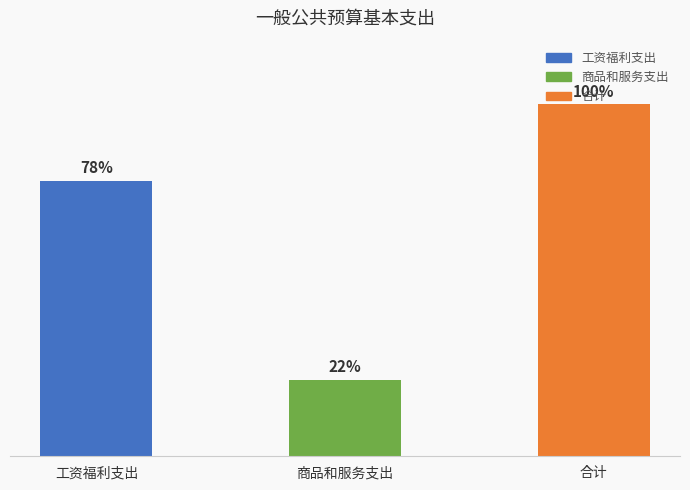

Which category has the highest value across all series?

合计